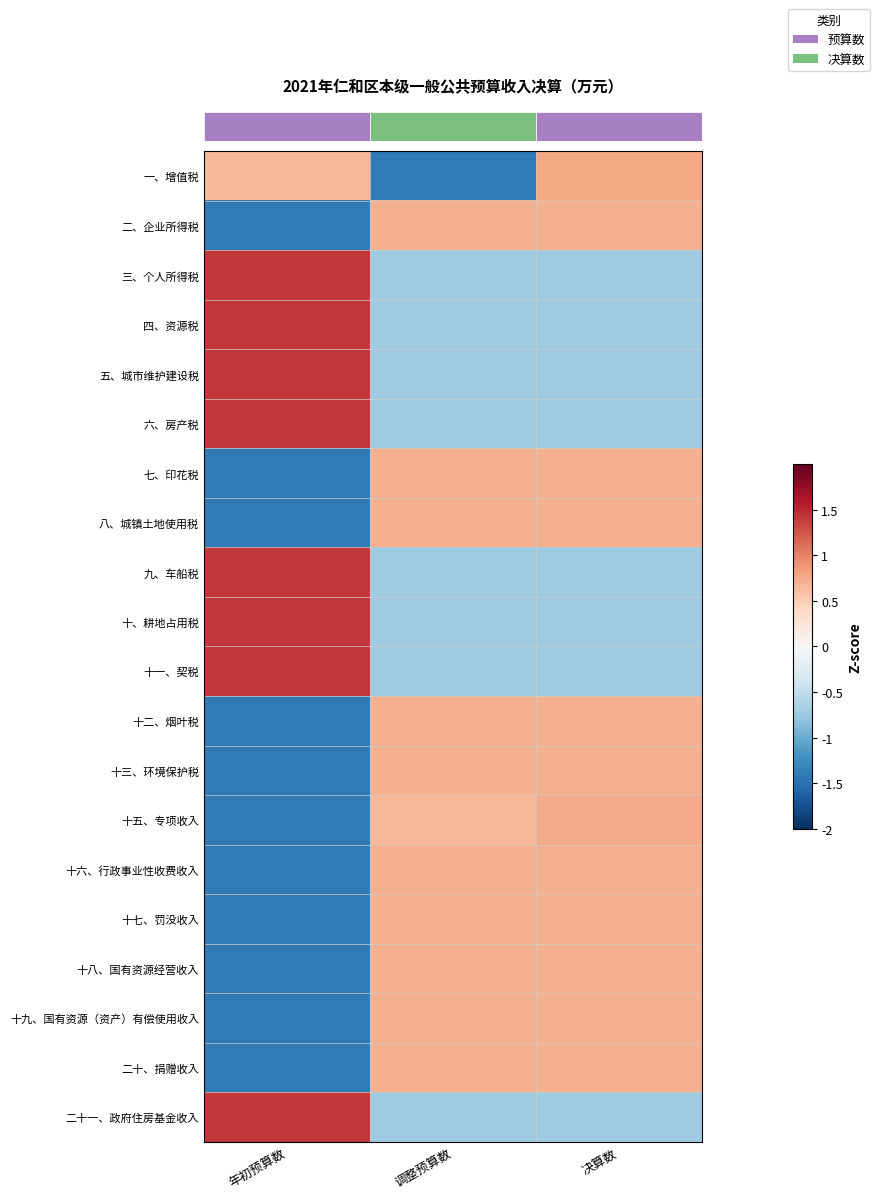

At how many categories does at least one series exceed 0?

3